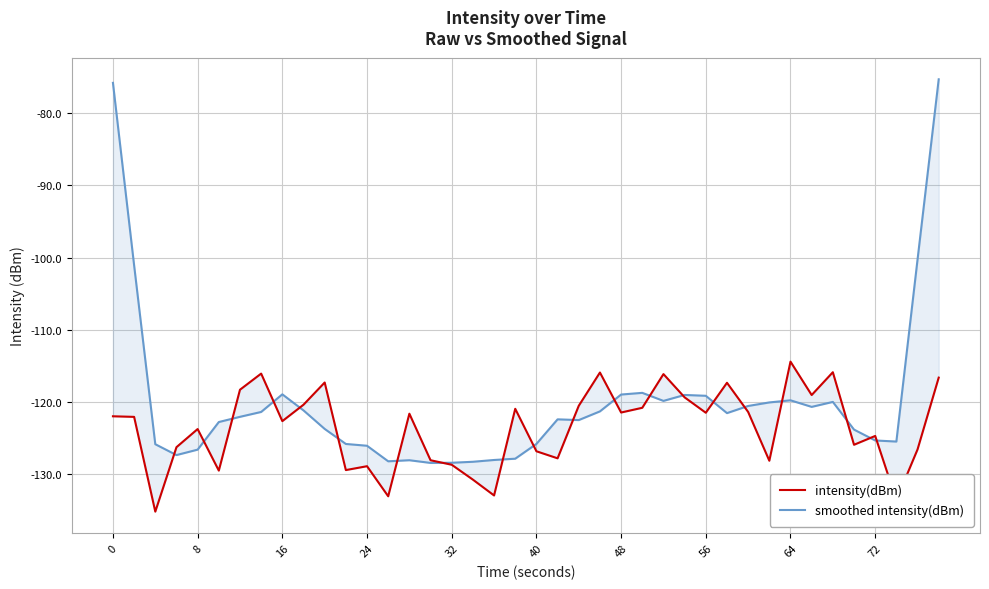

How many intersections are there between intensity(dBm) and smoothed intensity(dBm)?

20